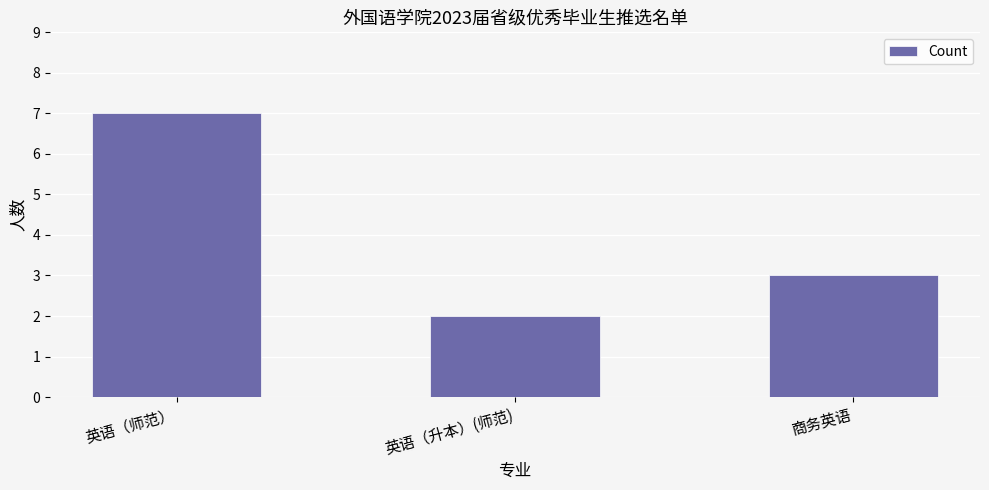

Approximately how many times larger is the value at 商务英语 compared to 英语（师范）?

0.4